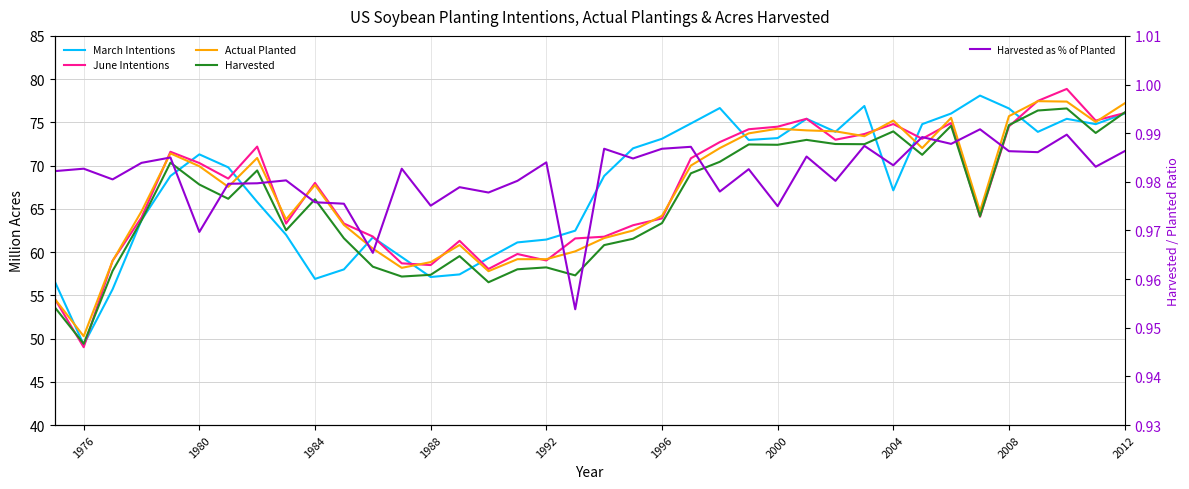

How many interior local valleys does the June Intentions series have?

10